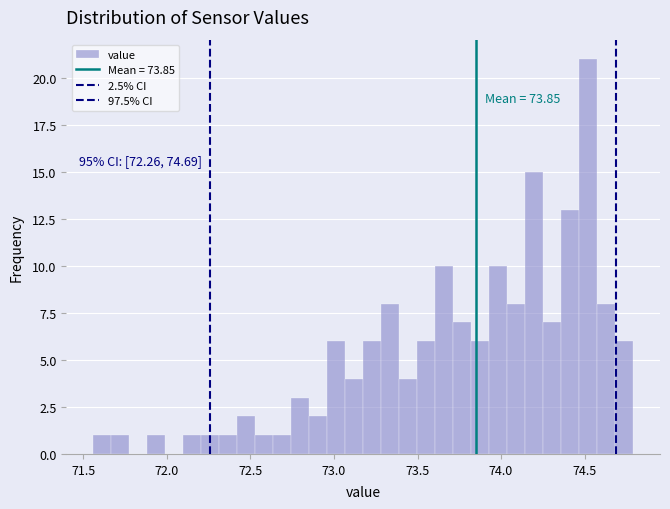

Read against the x-axis, roughly where is the centre of the tallest bar?

74.50